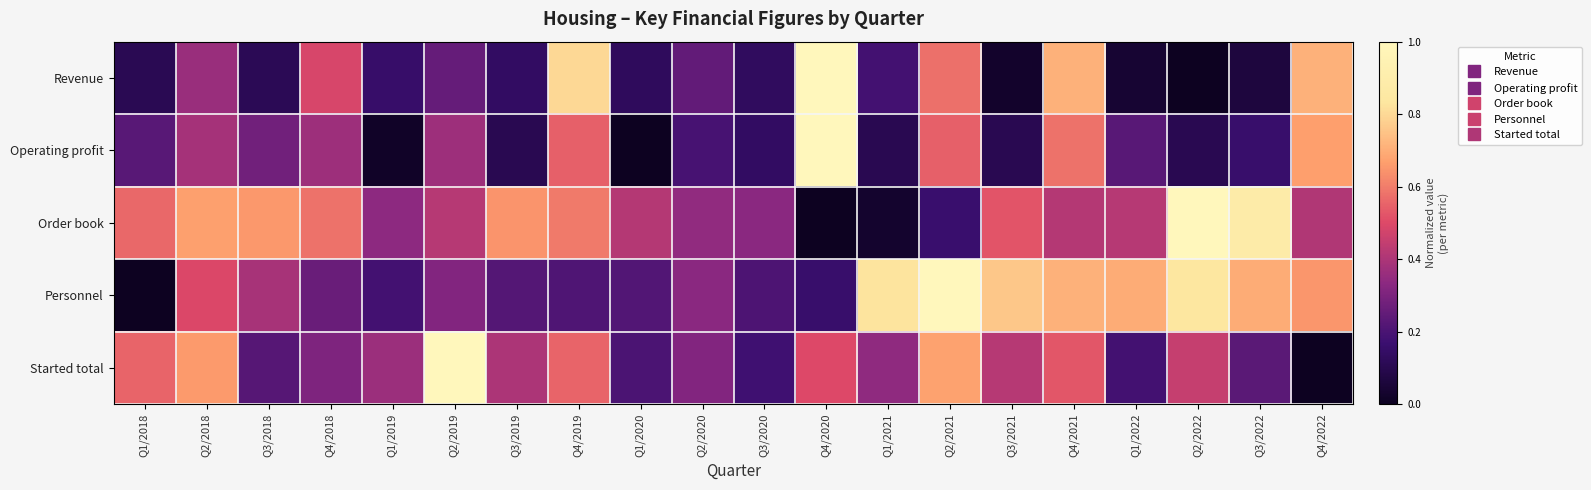

Reading left to right, extract all data points from this chart.

Revenue: Q1/2018=0.1	Q2/2018=0.4	Q3/2018=0.1	Q4/2018=0.5	Q1/2019=0.2	Q2/2019=0.3	Q3/2019=0.1	Q4/2019=0.8	Q1/2020=0.1	Q2/2020=0.2	Q3/2020=0.1	Q4/2020=1.0	Q1/2021=0.2	Q2/2021=0.6	Q3/2021=0.0	Q4/2021=0.7	Q1/2022=0.0	Q2/2022=0.0	Q3/2022=0.1	Q4/2022=0.7
Operating profit: Q1/2018=0.2	Q2/2018=0.4	Q3/2018=0.3	Q4/2018=0.4	Q1/2019=0.0	Q2/2019=0.4	Q3/2019=0.1	Q4/2019=0.5	Q1/2020=0.0	Q2/2020=0.2	Q3/2020=0.1	Q4/2020=1.0	Q1/2021=0.1	Q2/2021=0.5	Q3/2021=0.1	Q4/2021=0.6	Q1/2022=0.2	Q2/2022=0.1	Q3/2022=0.2	Q4/2022=0.7
Order book: Q1/2018=0.6	Q2/2018=0.7	Q3/2018=0.7	Q4/2018=0.6	Q1/2019=0.3	Q2/2019=0.4	Q3/2019=0.6	Q4/2019=0.6	Q1/2020=0.4	Q2/2020=0.3	Q3/2020=0.3	Q4/2020=0.0	Q1/2021=0.0	Q2/2021=0.2	Q3/2021=0.5	Q4/2021=0.4	Q1/2022=0.4	Q2/2022=1.0	Q3/2022=0.9	Q4/2022=0.4
Personnel: Q1/2018=0.0	Q2/2018=0.5	Q3/2018=0.4	Q4/2018=0.3	Q1/2019=0.2	Q2/2019=0.3	Q3/2019=0.2	Q4/2019=0.2	Q1/2020=0.2	Q2/2020=0.3	Q3/2020=0.2	Q4/2020=0.2	Q1/2021=0.8	Q2/2021=1.0	Q3/2021=0.8	Q4/2021=0.7	Q1/2022=0.7	Q2/2022=0.8	Q3/2022=0.7	Q4/2022=0.7
Started total: Q1/2018=0.6	Q2/2018=0.7	Q3/2018=0.2	Q4/2018=0.3	Q1/2019=0.4	Q2/2019=1.0	Q3/2019=0.4	Q4/2019=0.6	Q1/2020=0.2	Q2/2020=0.3	Q3/2020=0.2	Q4/2020=0.5	Q1/2021=0.3	Q2/2021=0.7	Q3/2021=0.4	Q4/2021=0.5	Q1/2022=0.2	Q2/2022=0.5	Q3/2022=0.2	Q4/2022=0.0